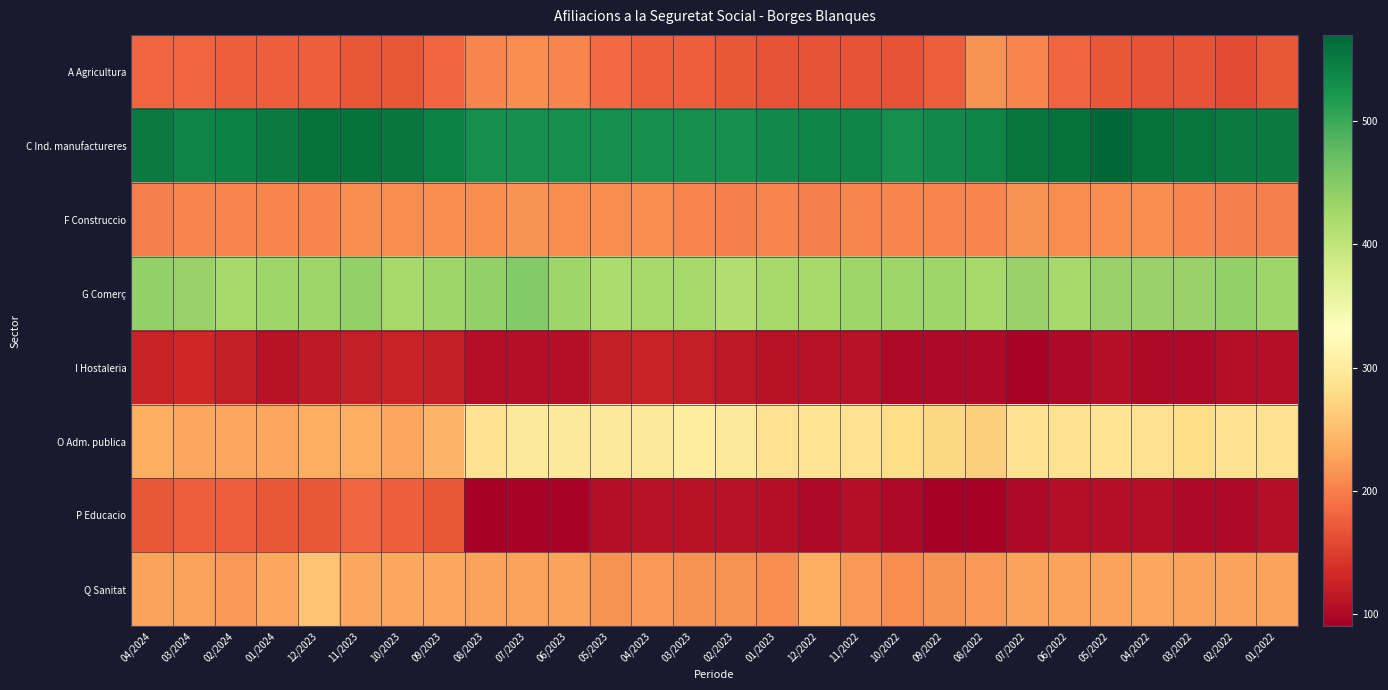

How many categories are shown in the chart?

28